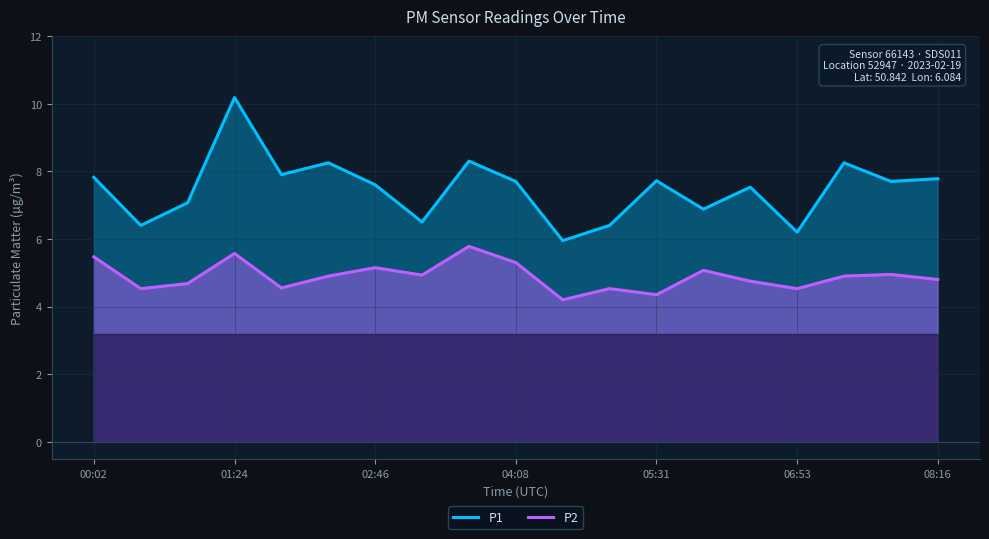

Which category has the highest value in the P1 series?

01:24